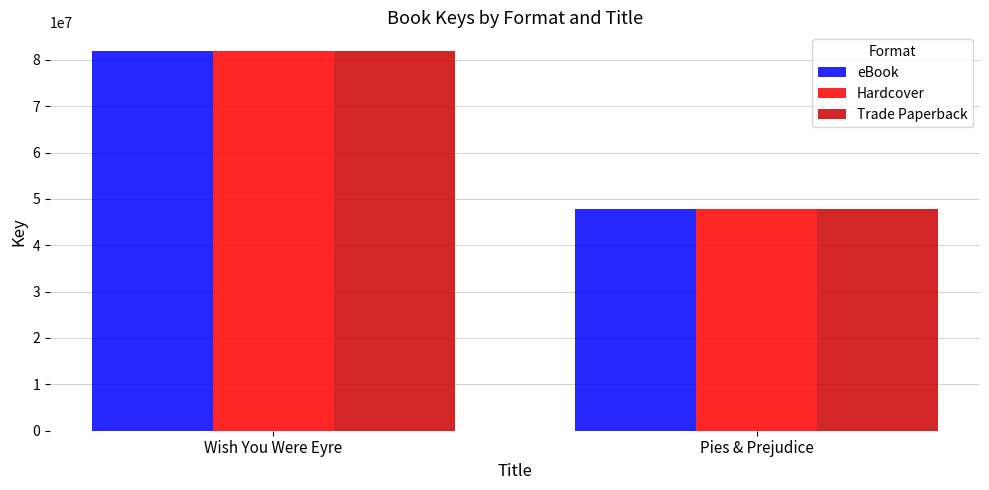

Reading left to right, extract all data points from this chart.

eBook: 81837043	47926941
Hardcover: 81837043	47926941
Trade Paperback: 81837043	47926941